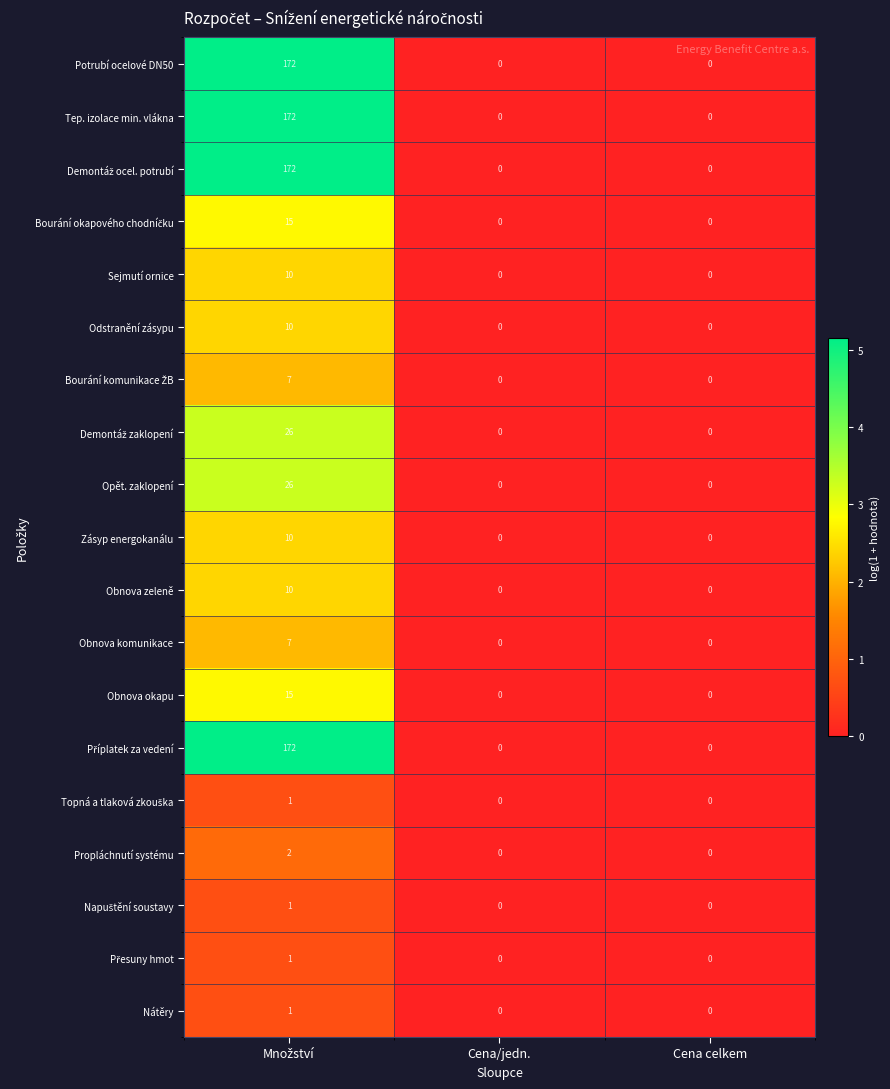

Is it true that Obnova komunikace equals -2 at Cena/jedn.?

False